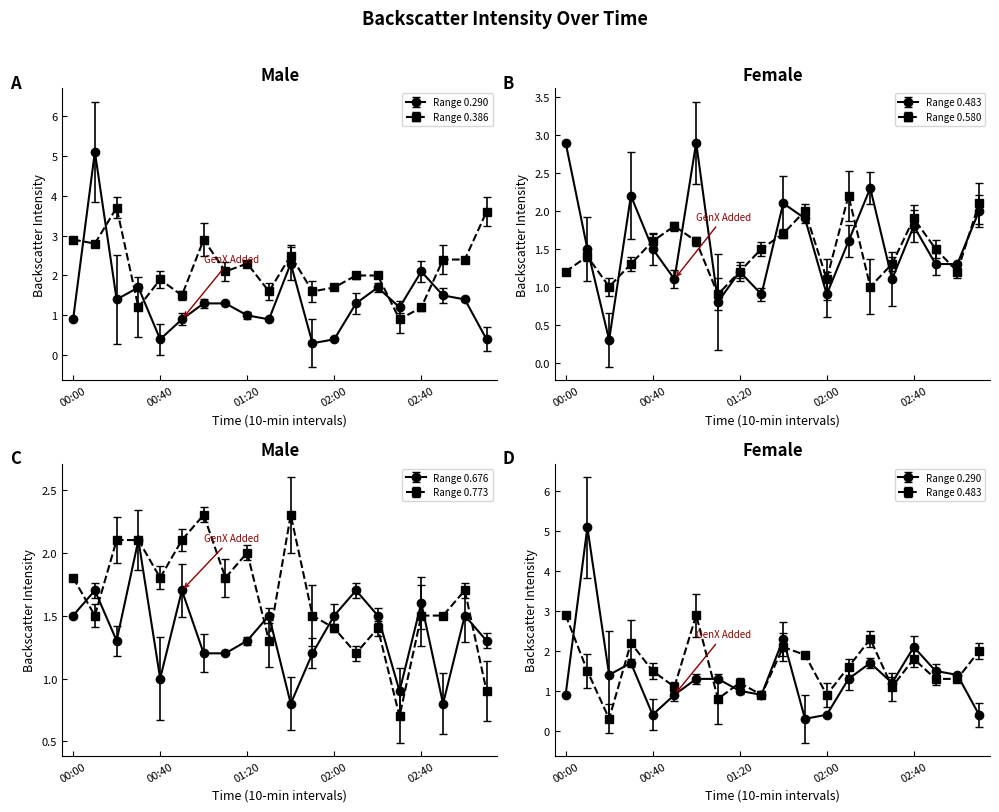

The value of 0.483 at 01:40 is 2.1. True or false?

True